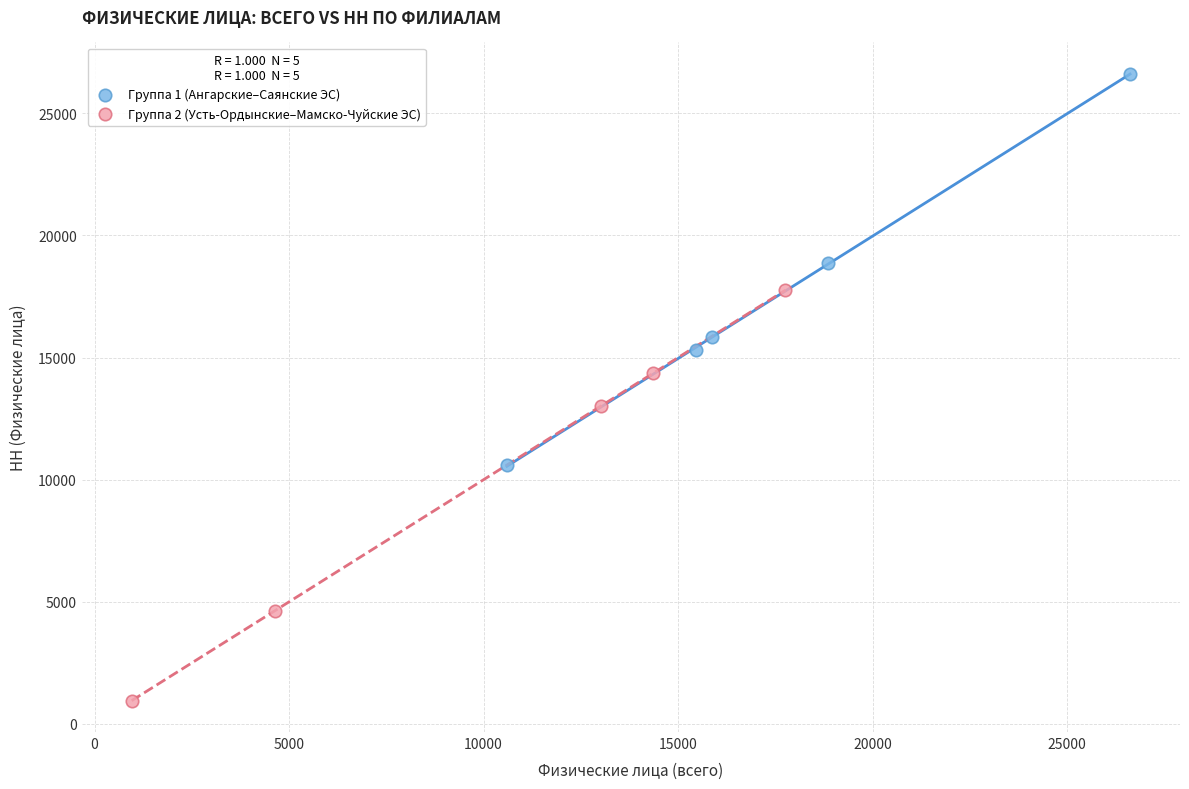

Which series has the largest Y range (max minus min)?

Группа 2 (Усть-Ордынские–Мамско-Чуйские ЭС)